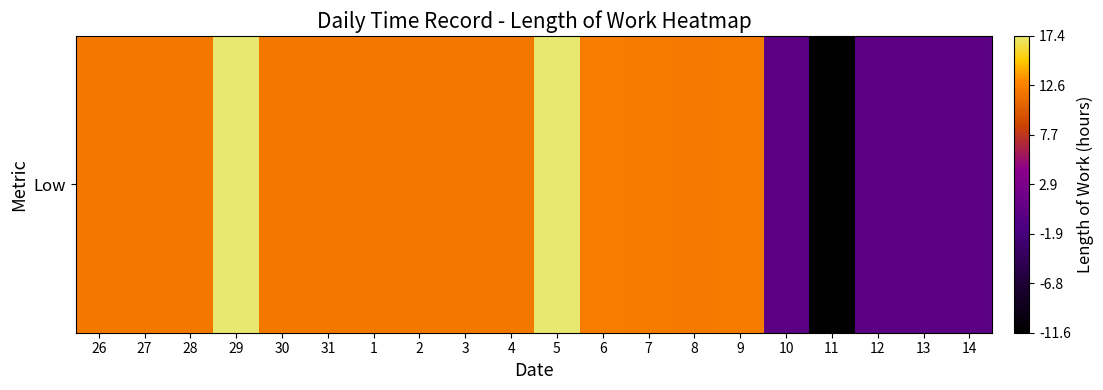

Rank the categories by value from highest to lowest.

29, 5, 6, 7, 9, 8, 30, 3, 1, 2, 4, 27, 28, 31, 26, 10, 12, 13, 14, 11